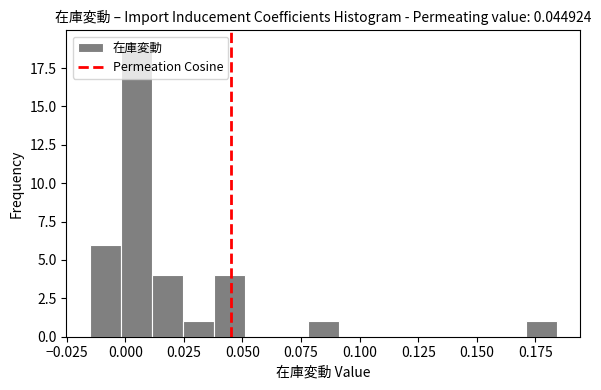

Around what value on the x-axis is the tallest bar? Give the approximate position of its centre, as read against the axis.

0.005